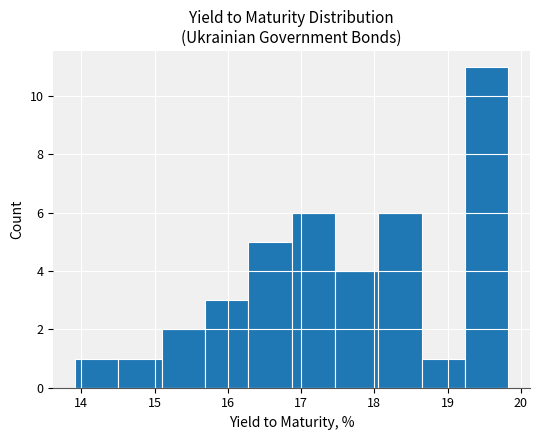

How tall is the bar that spans 14.5 to 15.1 on the x-axis? Neither the bar edges nor the heights are printed on the chart, so give them approximately, as read against the axes.

1